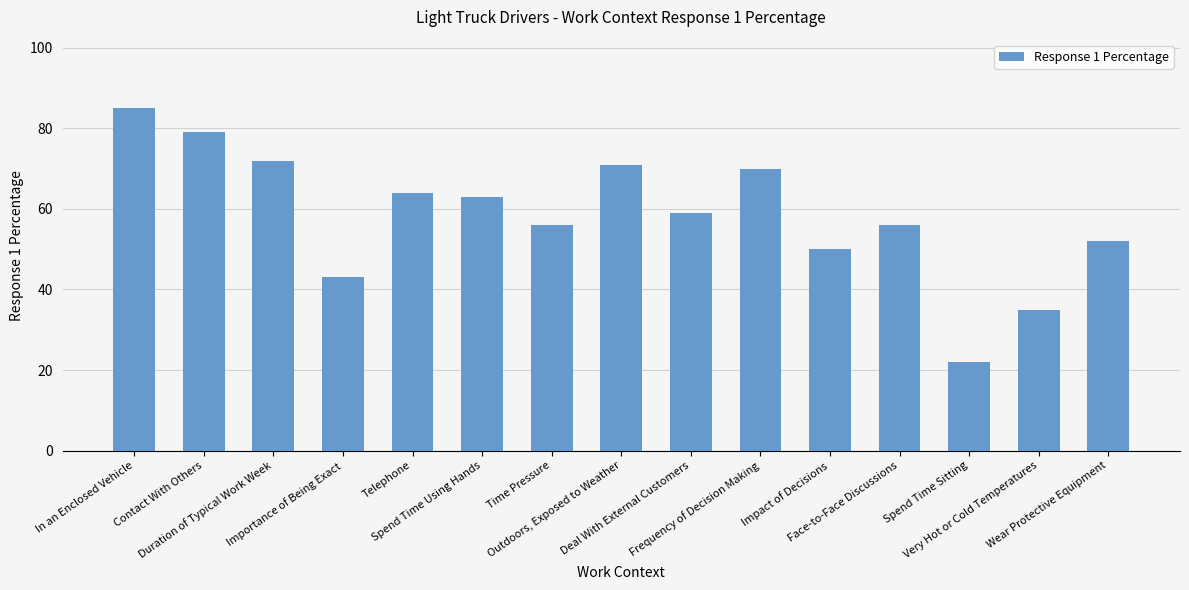

What is the average value?

58